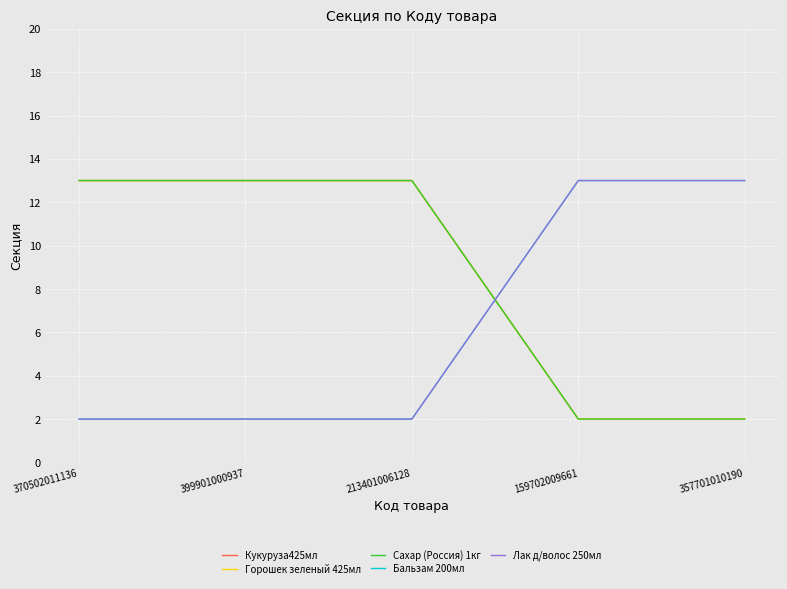

Does the chart display data point markers on the line(s)?

No